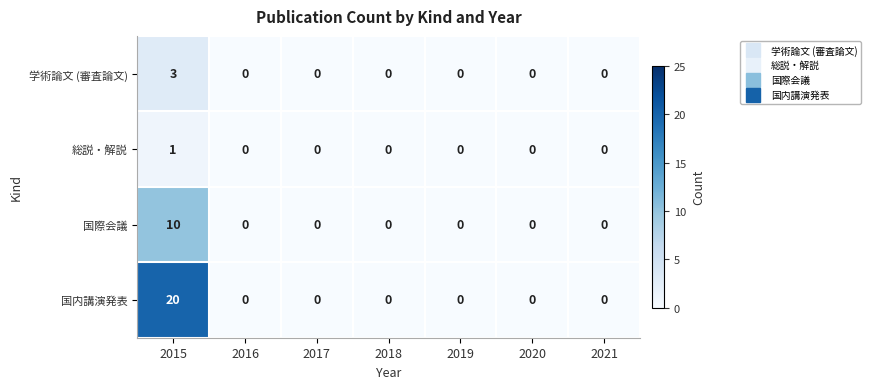

Between 2015 and 2018, which series saw the biggest shift?

国内講演発表